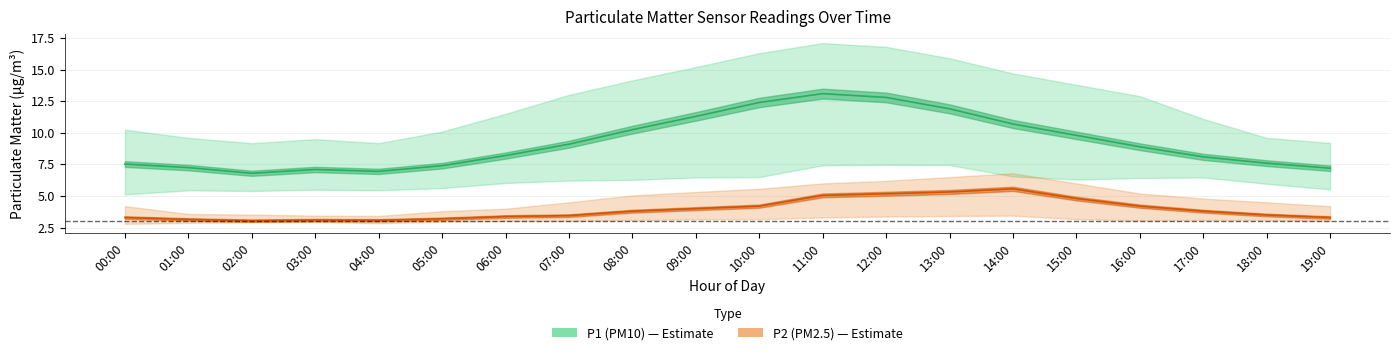

What is the spread (max minus min) of values at 18:00?

4.1